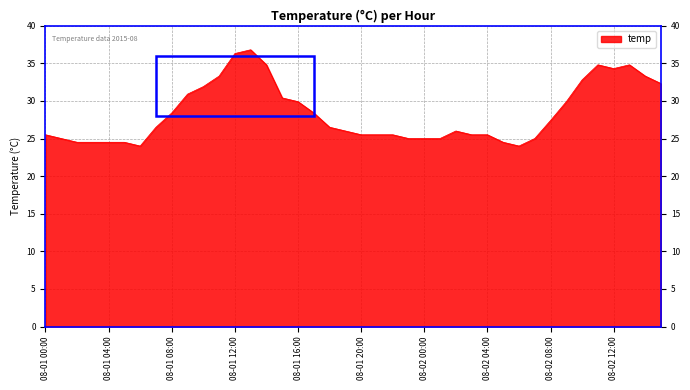

What is the difference between the maximum and minimum values?

12.8